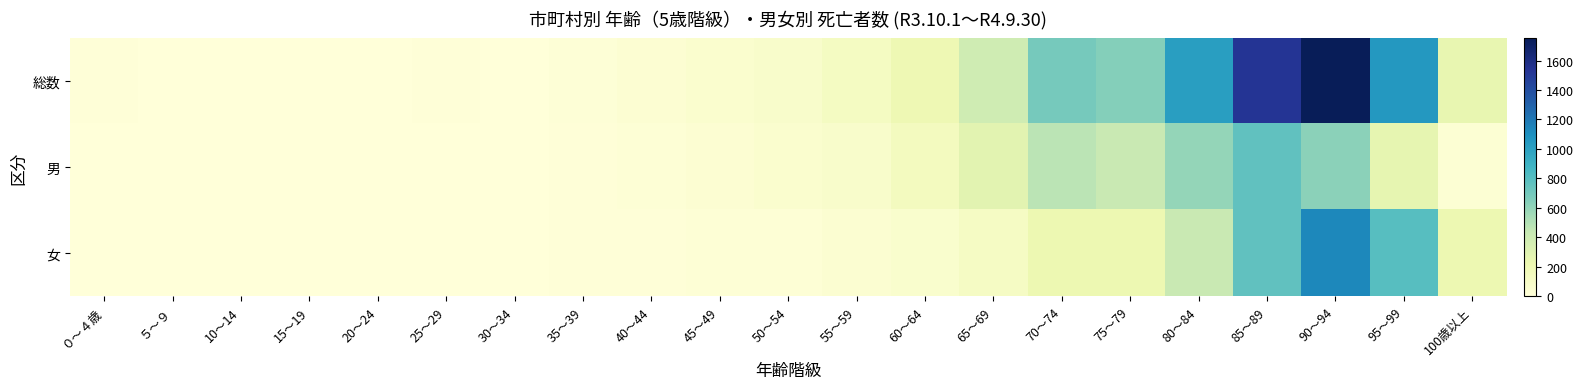

Between 65～69 and 80～84, which is larger?

80～84